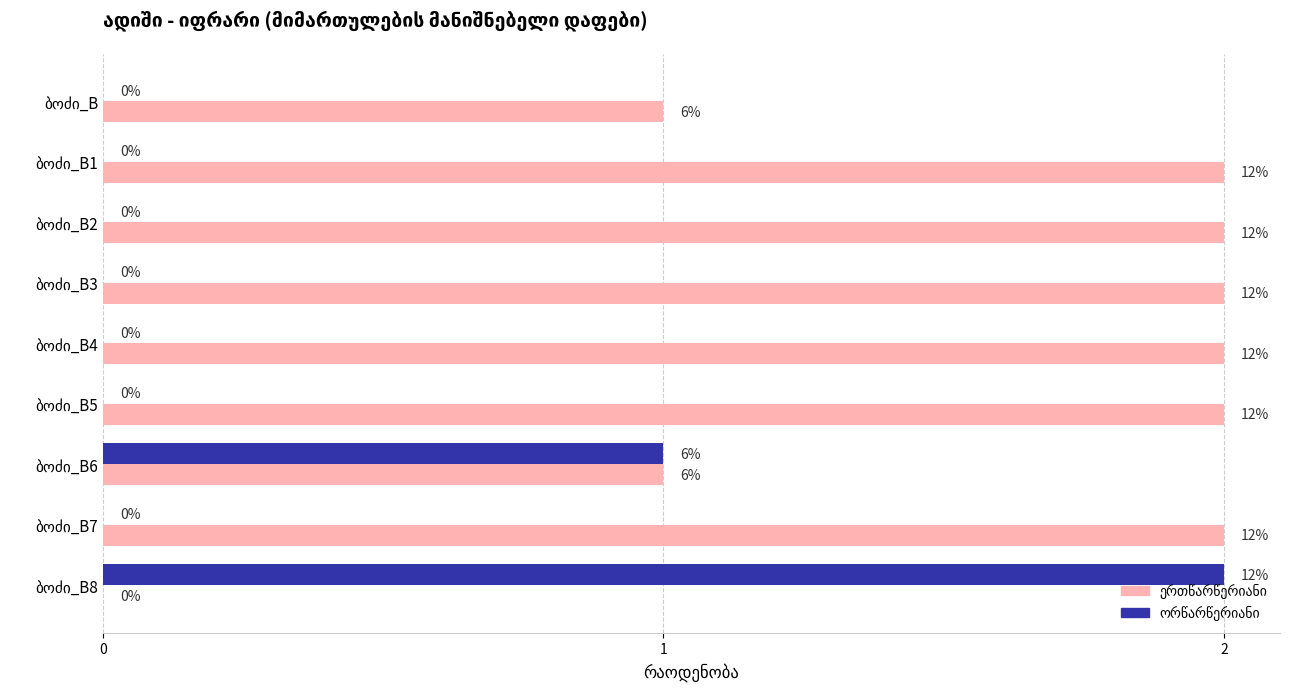

List the labels in order of ორწარწერიანი value, smallest first.

ბოძი_B, ბოძი_B1, ბოძი_B2, ბოძი_B3, ბოძი_B4, ბოძი_B5, ბოძი_B7, ბოძი_B6, ბოძი_B8